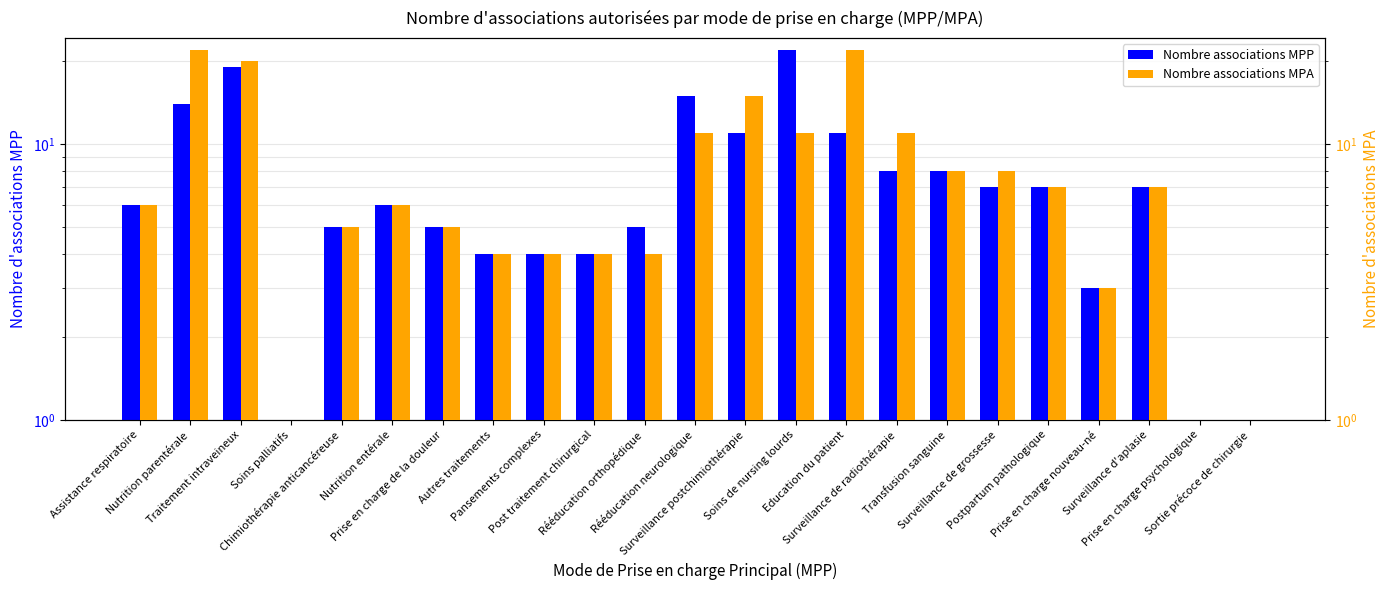

List the labels in order of Nombre associations MPA value, largest first.

Nutrition parentérale, Education du patient, Traitement intraveineux, Surveillance postchimiothérapie, Rééducation neurologique, Soins de nursing lourds, Surveillance de radiothérapie, Transfusion sanguine, Surveillance de grossesse, Postpartum pathologique, Surveillance d'aplasie, Assistance respiratoire, Nutrition entérale, Chimiothérapie anticancéreuse, Prise en charge de la douleur, Autres traitements, Pansements complexes, Post traitement chirurgical, Rééducation orthopédique, Prise en charge nouveau-né, Soins palliatifs, Prise en charge psychologique, Sortie précoce de chirurgie